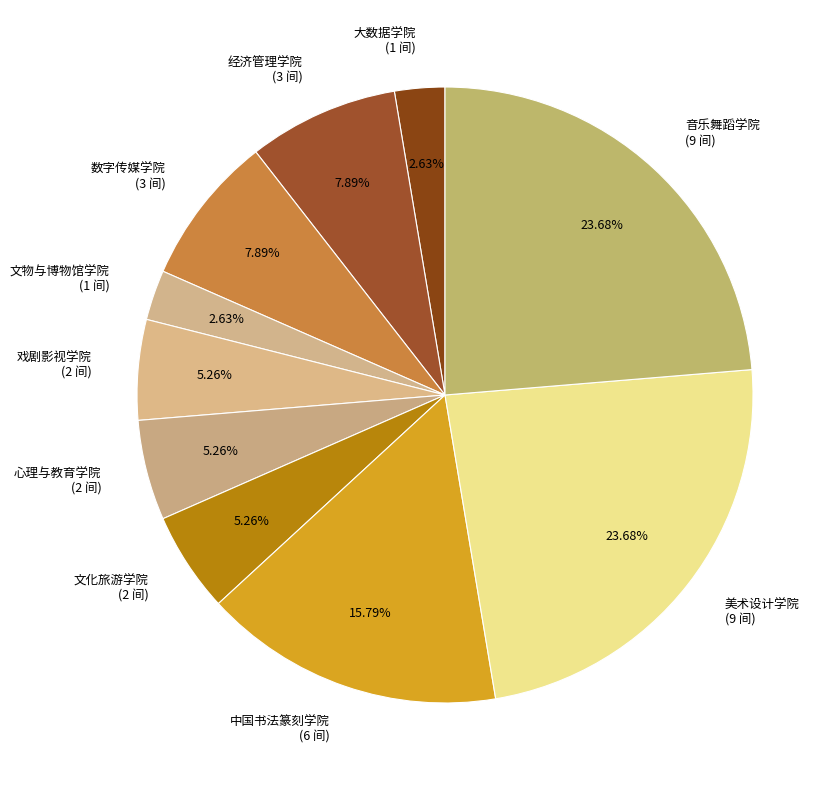

How many slices are in this pie chart?

10